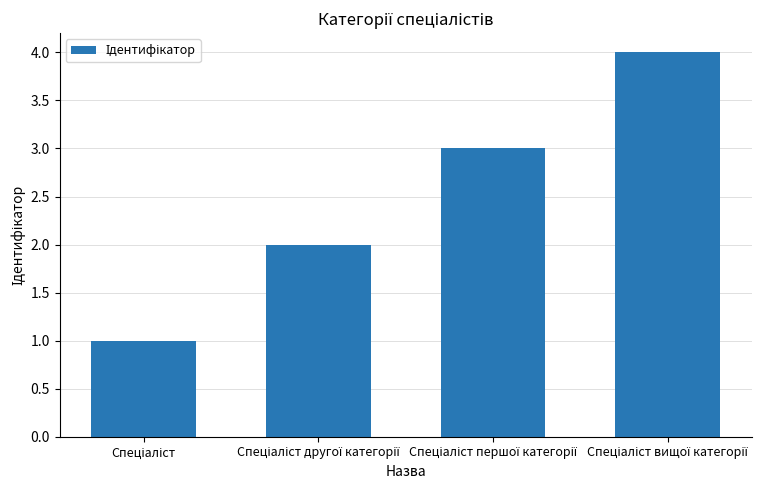

What is the sum of all values?

10